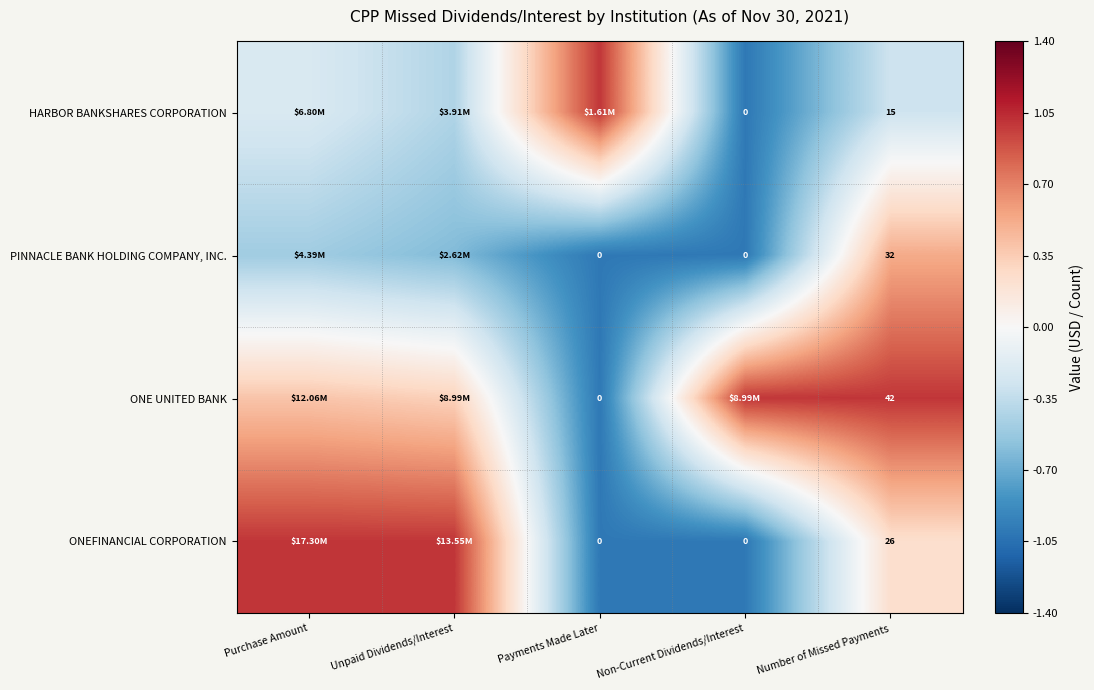

Is the value of PINNACLE BANK HOLDING COMPANY, INC. at Payments Made Later greater than the value of ONE UNITED BANK at Number of Missed Payments?

No